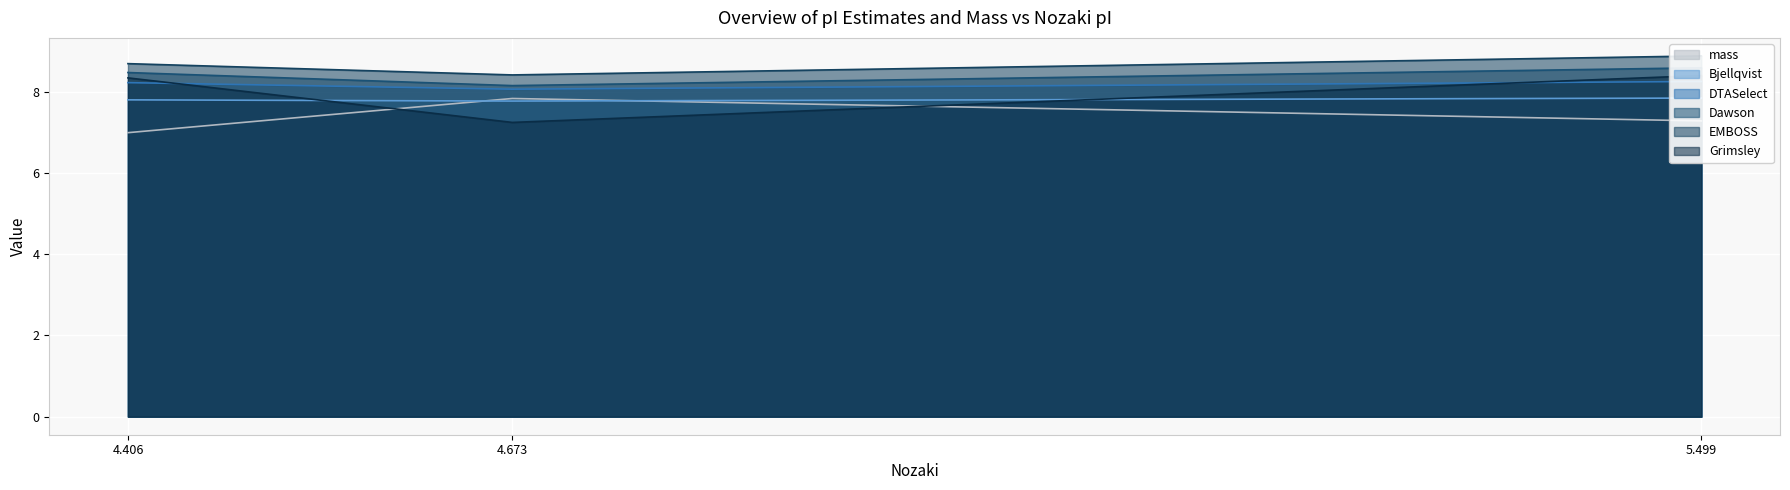

Which category has the highest value in the mass series?

4.673